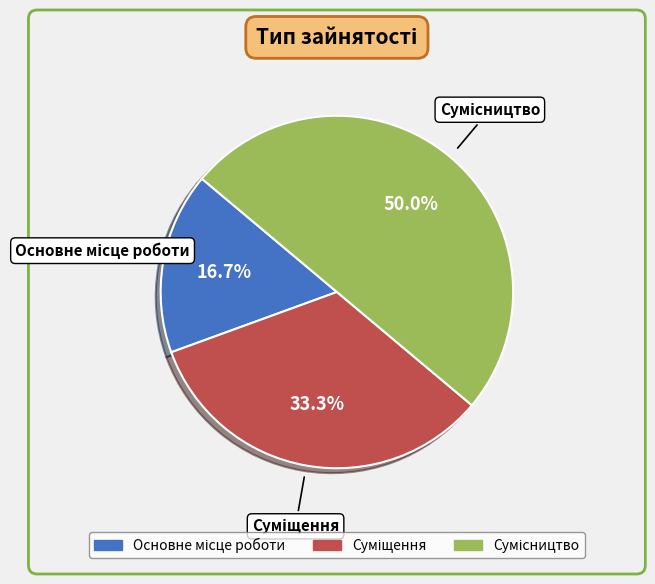

How many slices are in this pie chart?

3